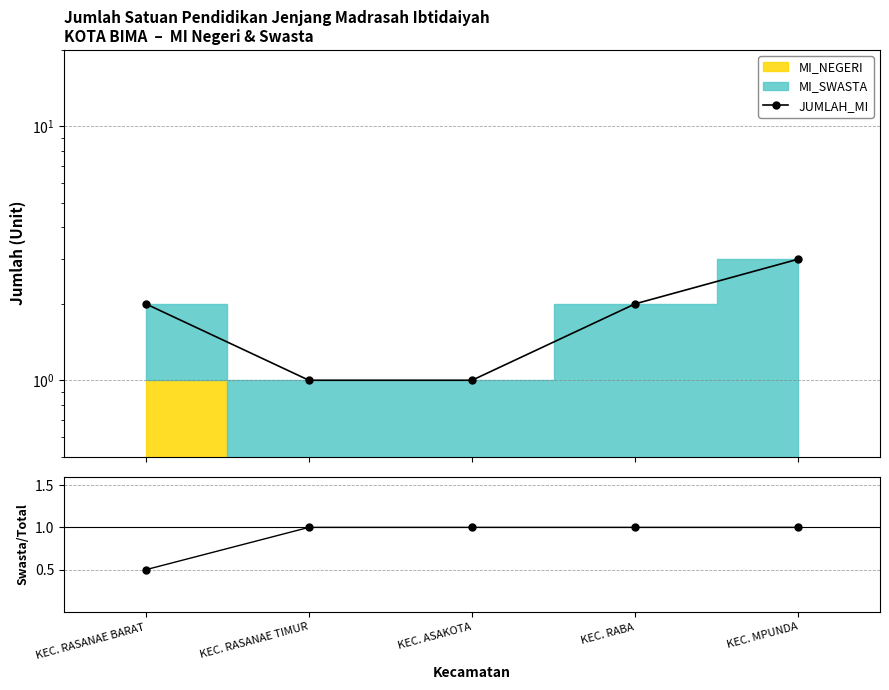

What is the label of the 4th point from the right?

KEC. RASANAE TIMUR